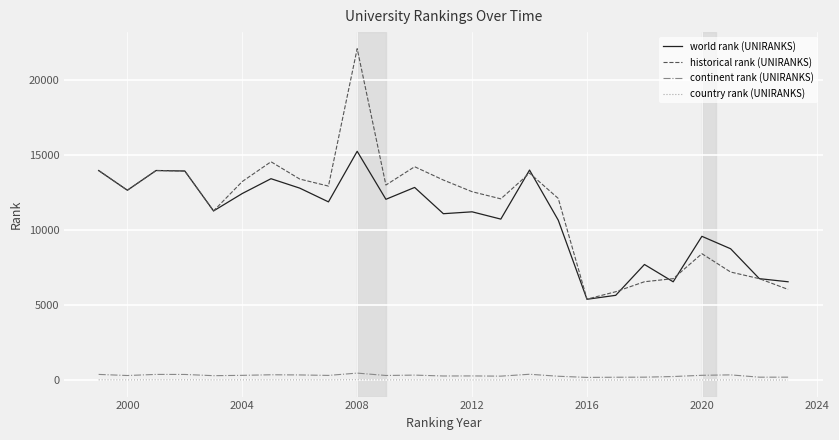

Rank the series by their maximum value, from highest to lowest.

historical rank (UNIRANKS), world rank (UNIRANKS), continent rank (UNIRANKS), country rank (UNIRANKS)